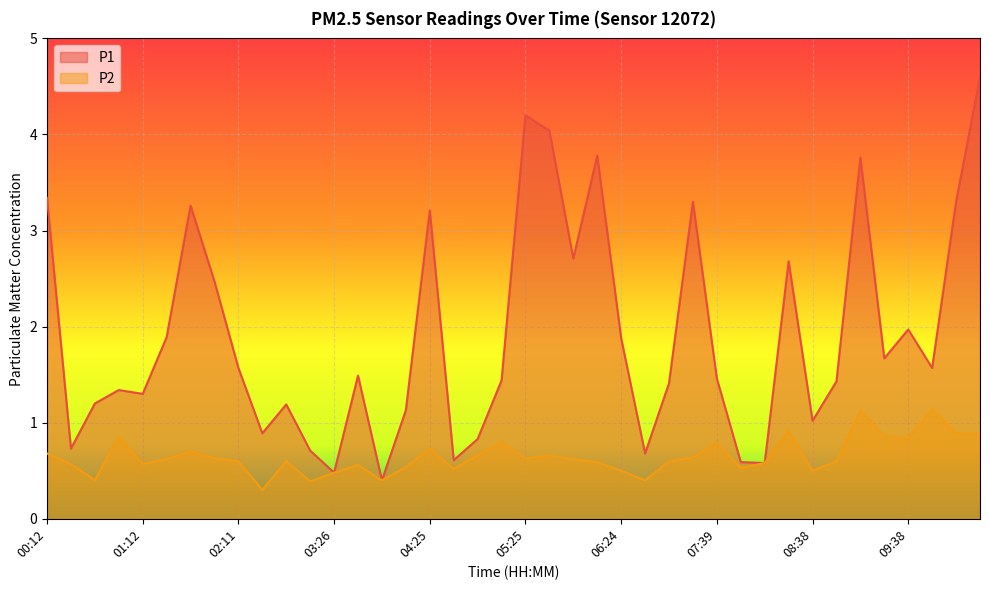

What is the label of the 32nd point from the right?

02:11